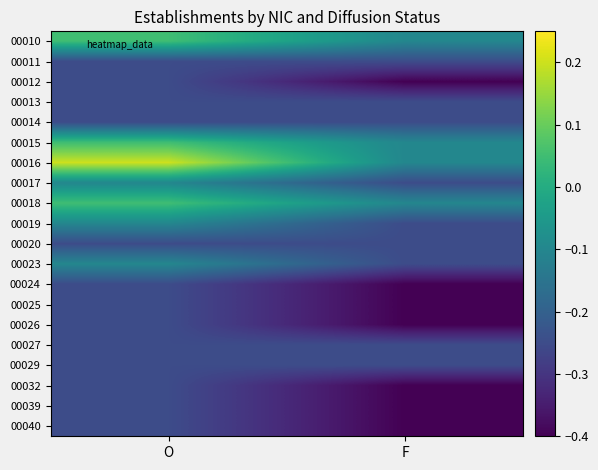

What is the total value across all series at O?

-3.2